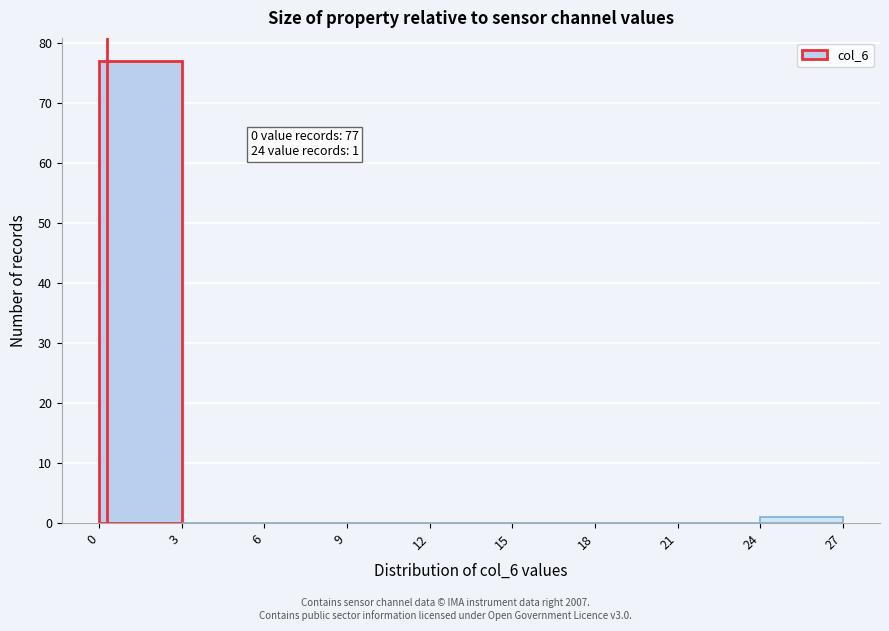

Over which range of the x-axis is the bar tallest?

0 to 3